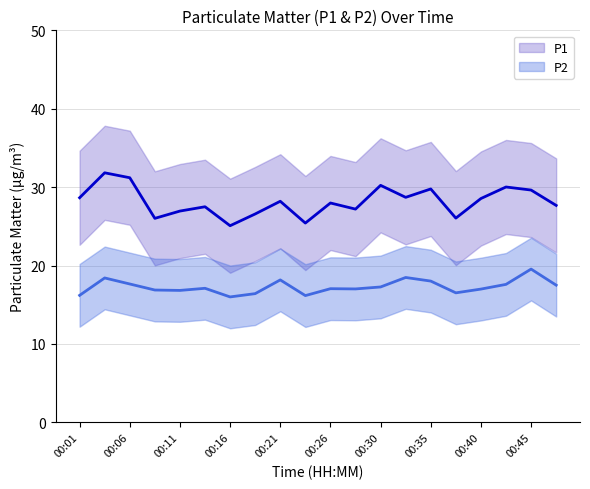

In P1, how many points are lower than both neighbors (excluding endpoints)?

6